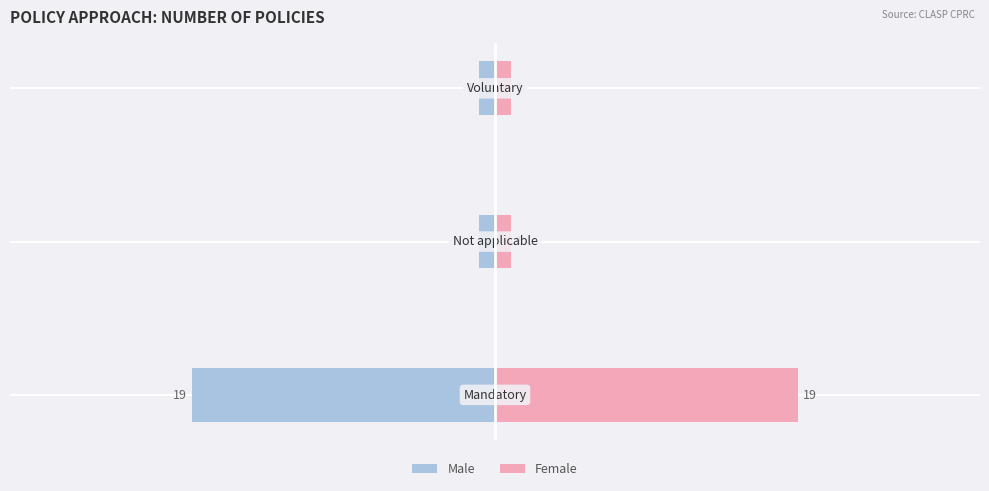

The Count (Right) series shows 1 at 1. True or false?

False